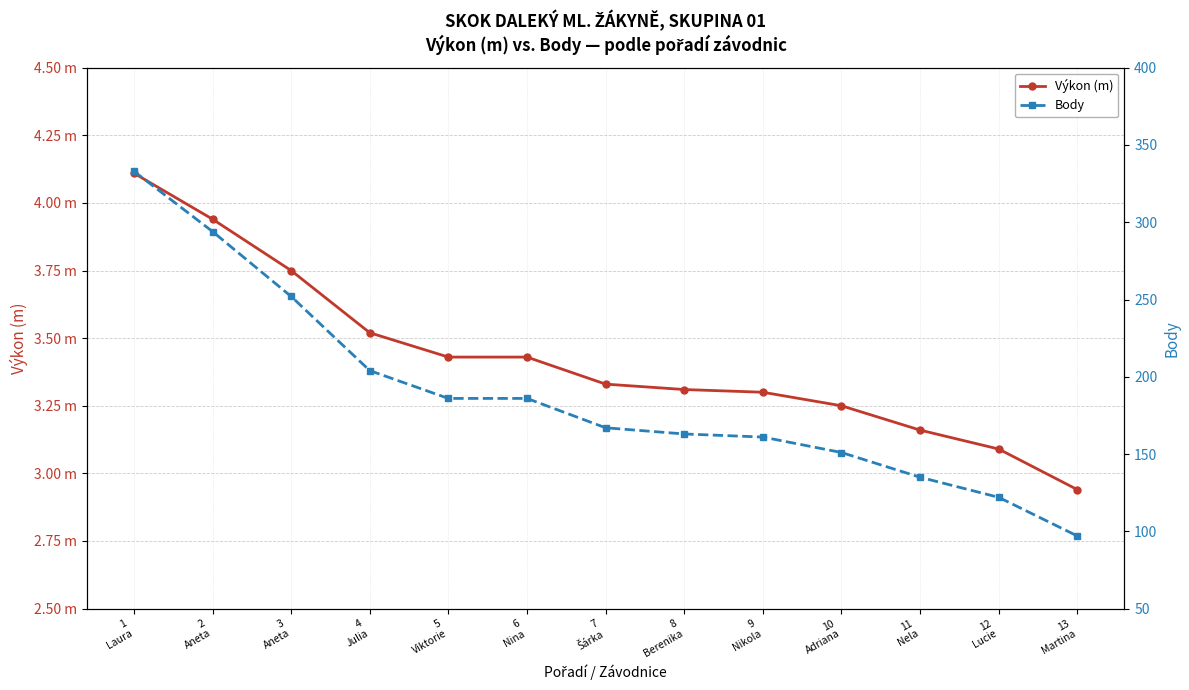

Does the chart display data point markers on the line(s)?

Yes